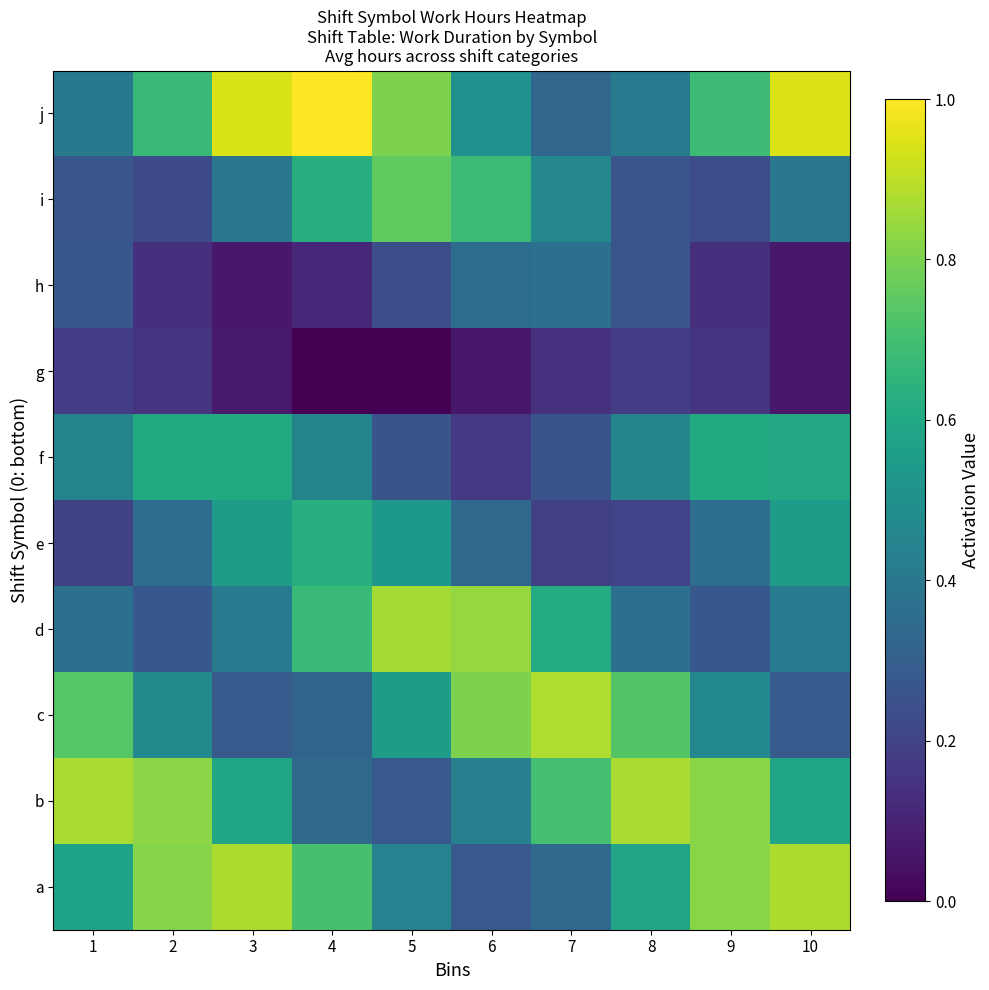

What is the difference between the highest and lowest values at 10?

0.9